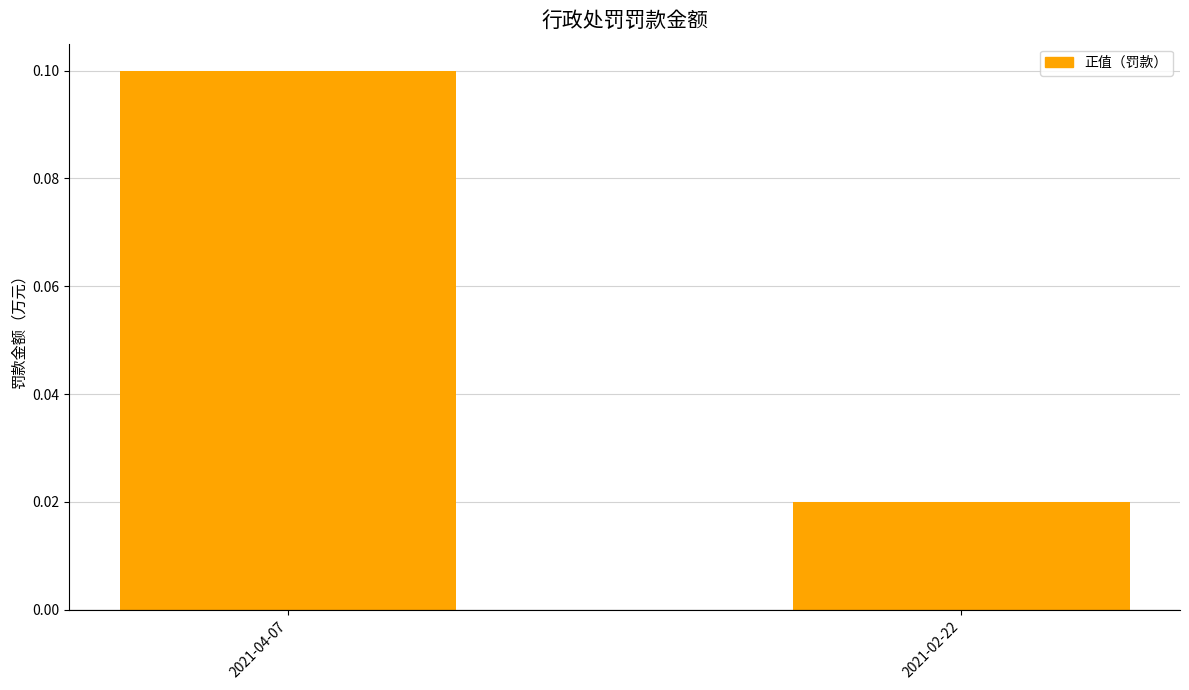

What is the maximum value shown in the chart?

0.1